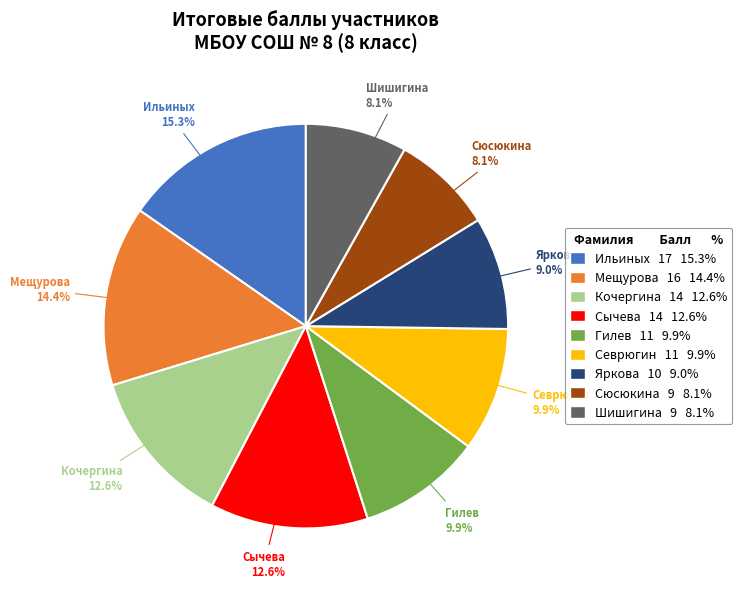

Count the number of slices in the pie.

9